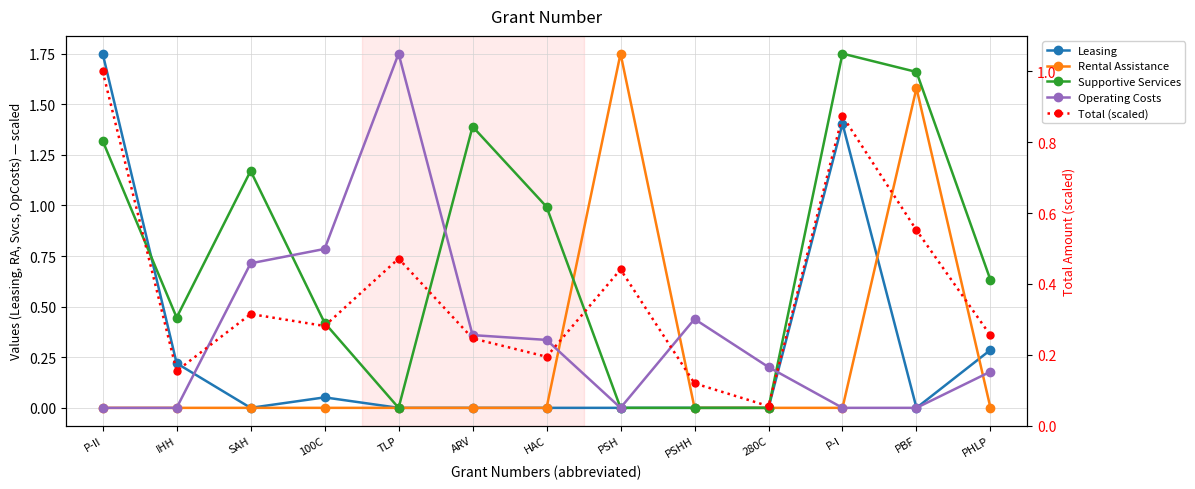

Where is the first local minimum for Leasing?

SAH